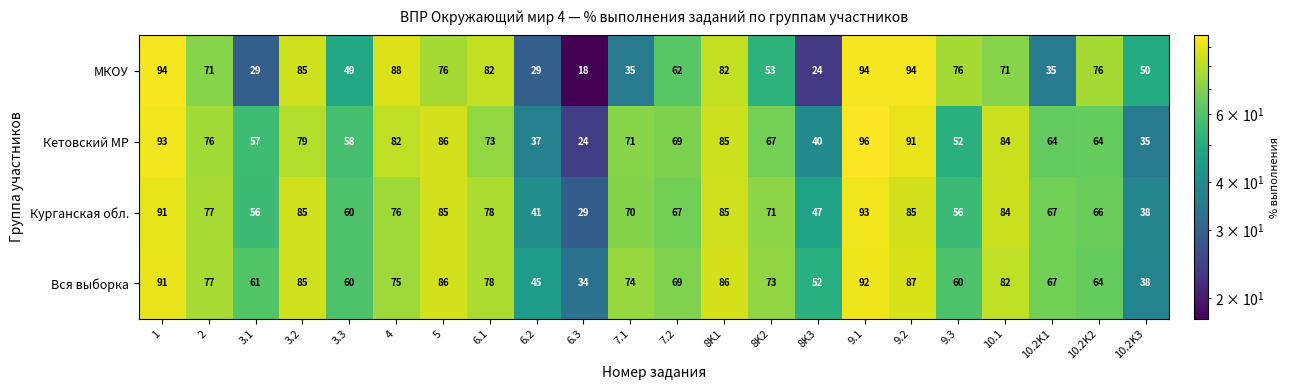

What is the total value across all series at 10.2K3?

161